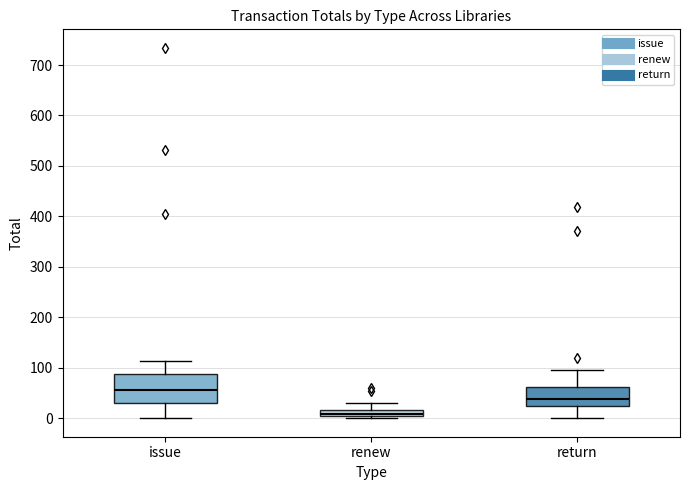

Which box is the tallest, from its lower edge to its upper edge?

issue